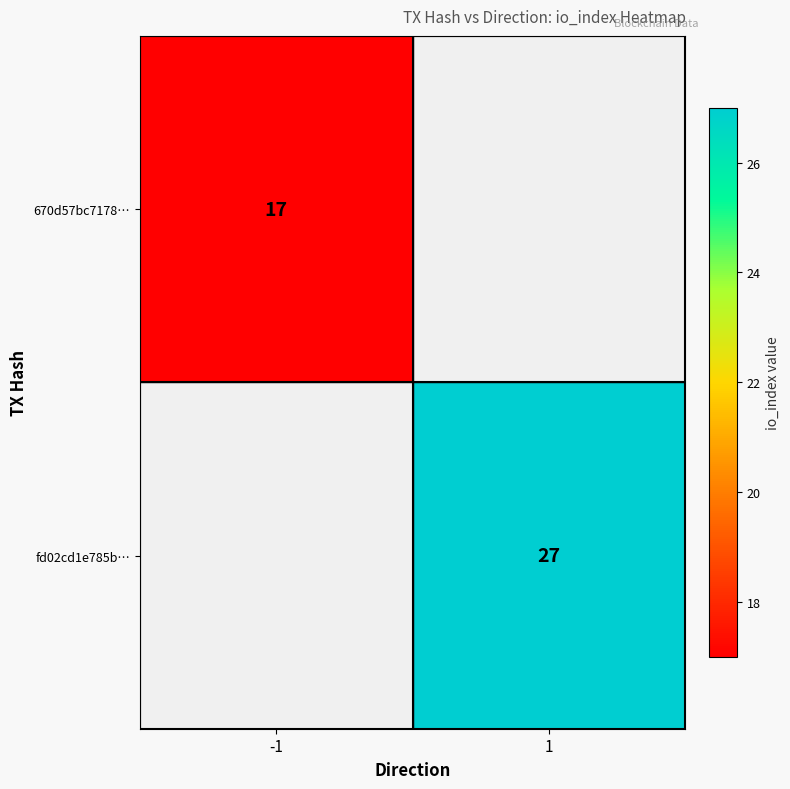

The 670d57bc7178… series shows 4 at -1. True or false?

False